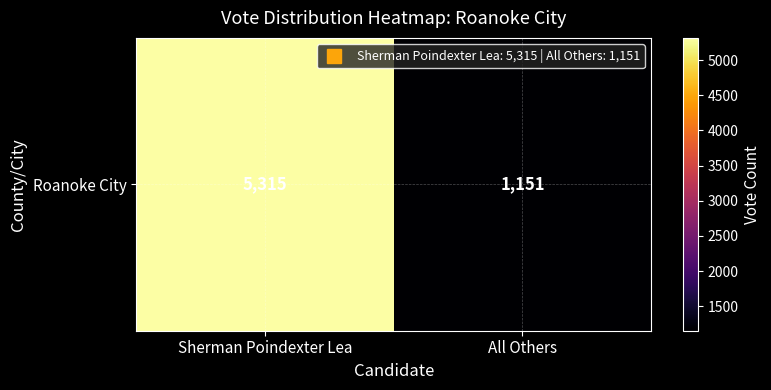

List the labels in order of value, smallest first.

All Others, Sherman Poindexter Lea